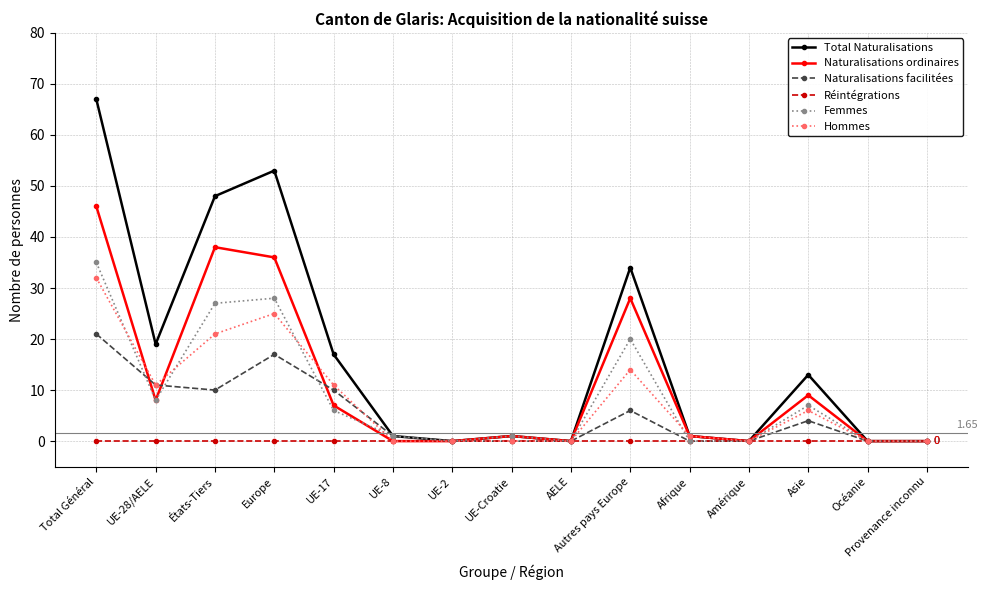

What are all the series names shown in the legend?

Total Naturalisations, Naturalisations ordinaires, Naturalisations facilitées, Réintégrations, Femmes, Hommes